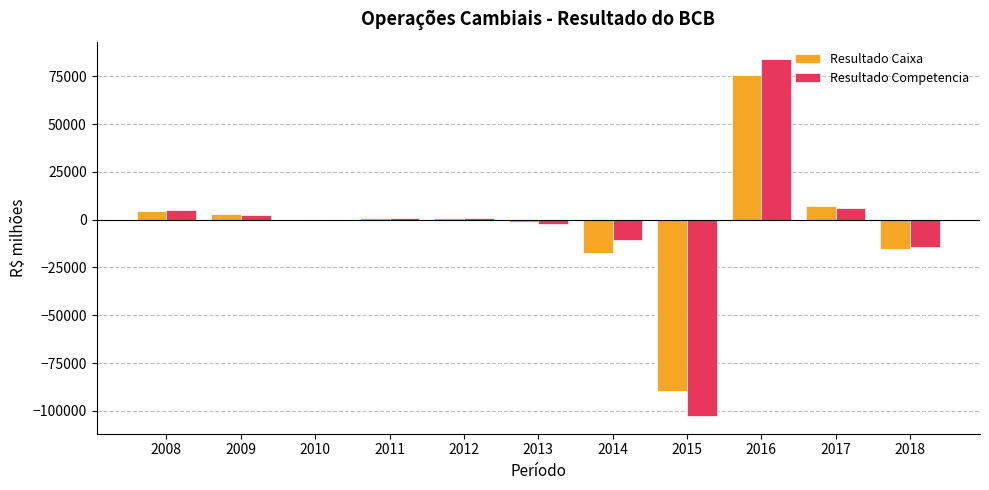

Read the Resultado Caixa value at 2016.

75562.4